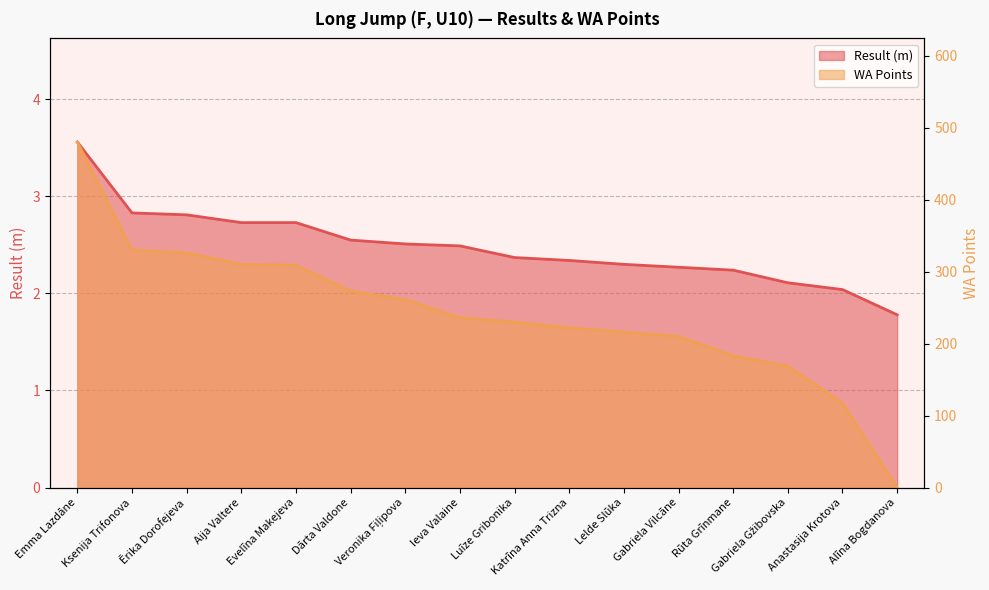

What is the difference between the Result values at Lelde Slūka and Ērika Dorofejeva?

0.5